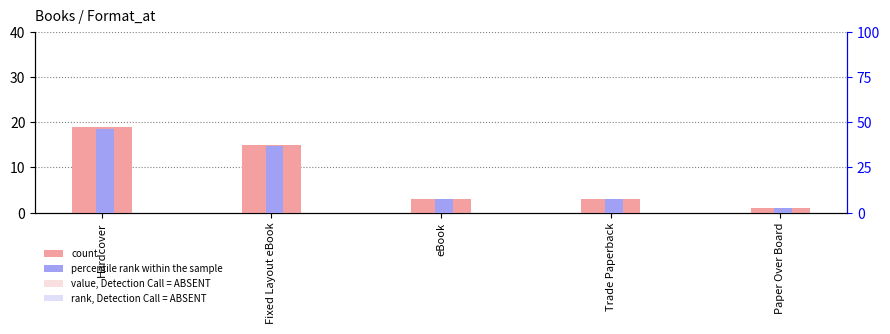

Reading left to right, extract all data points from this chart.

count: Hardcover=19.0	Fixed Layout eBook=15.0	eBook=3.0	Trade Paperback=3.0	Paper Over Board=1.0
percentile rank within the sample: Hardcover=46.3	Fixed Layout eBook=36.6	eBook=7.3	Trade Paperback=7.3	Paper Over Board=2.4